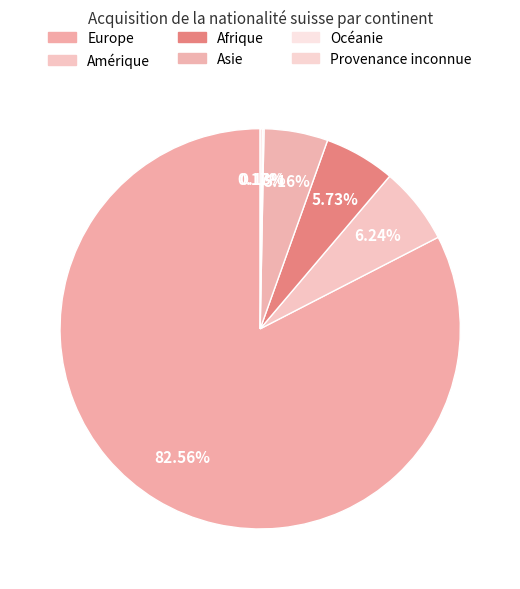

Is it true that Europe is 95% of the pie?

False